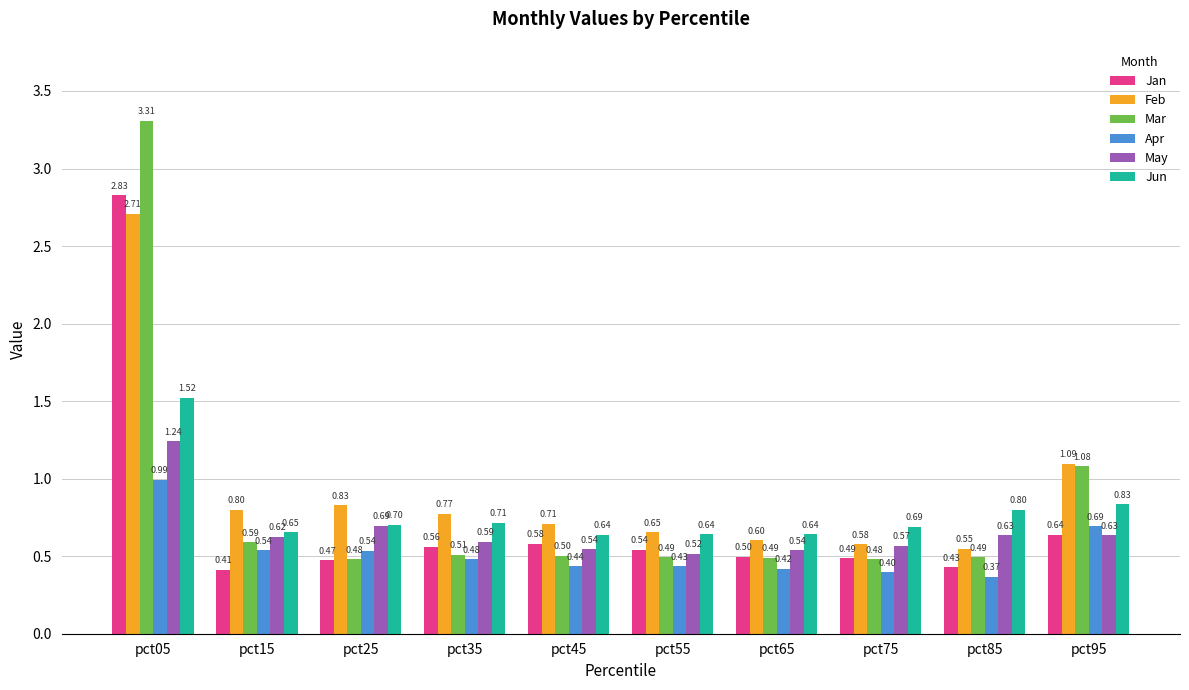

What is the total value across all series at pct05?

12.6